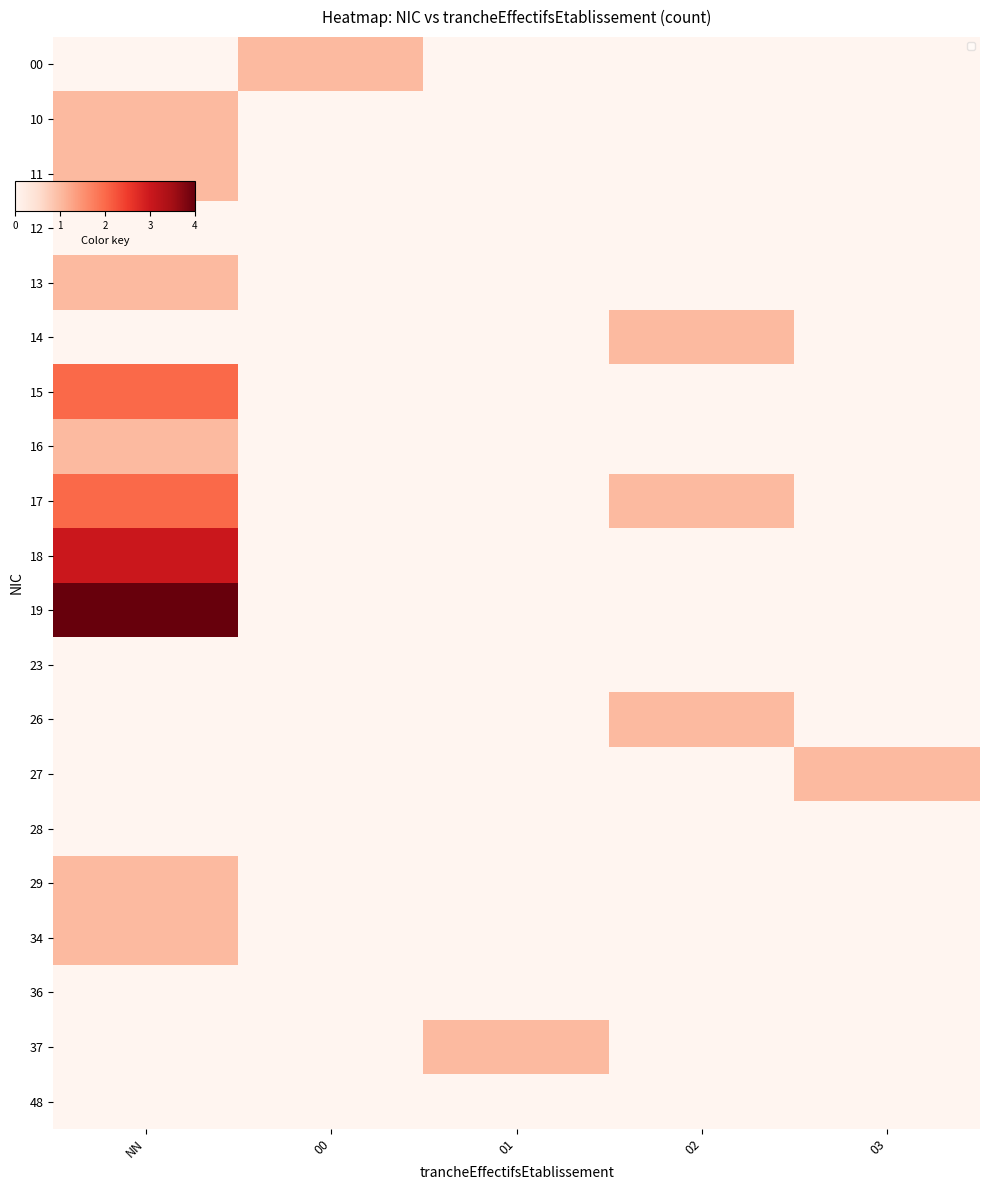

How many positive values does the 00 series have?

1